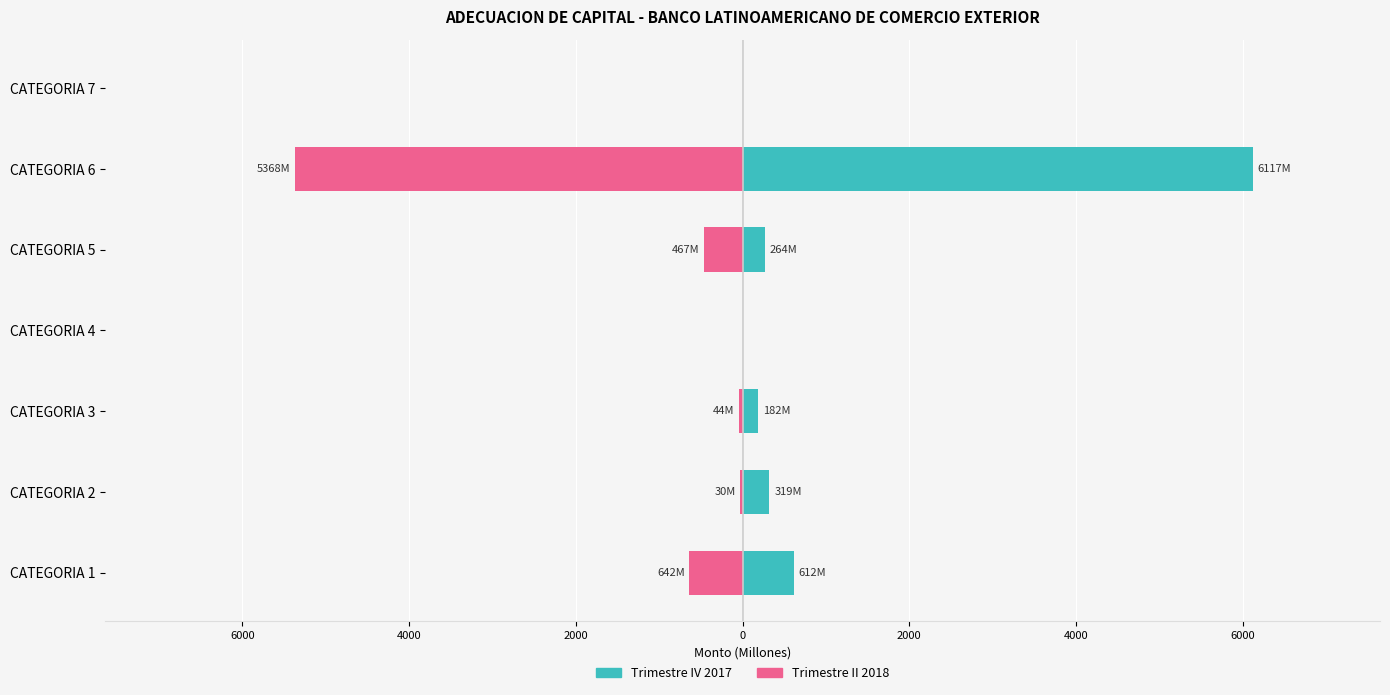

Rank the series at CATEGORIA 1 from highest to lowest value.

TRIMESTRE IV 2017 MONTO, TRIMESTRE II 2018 MONTO